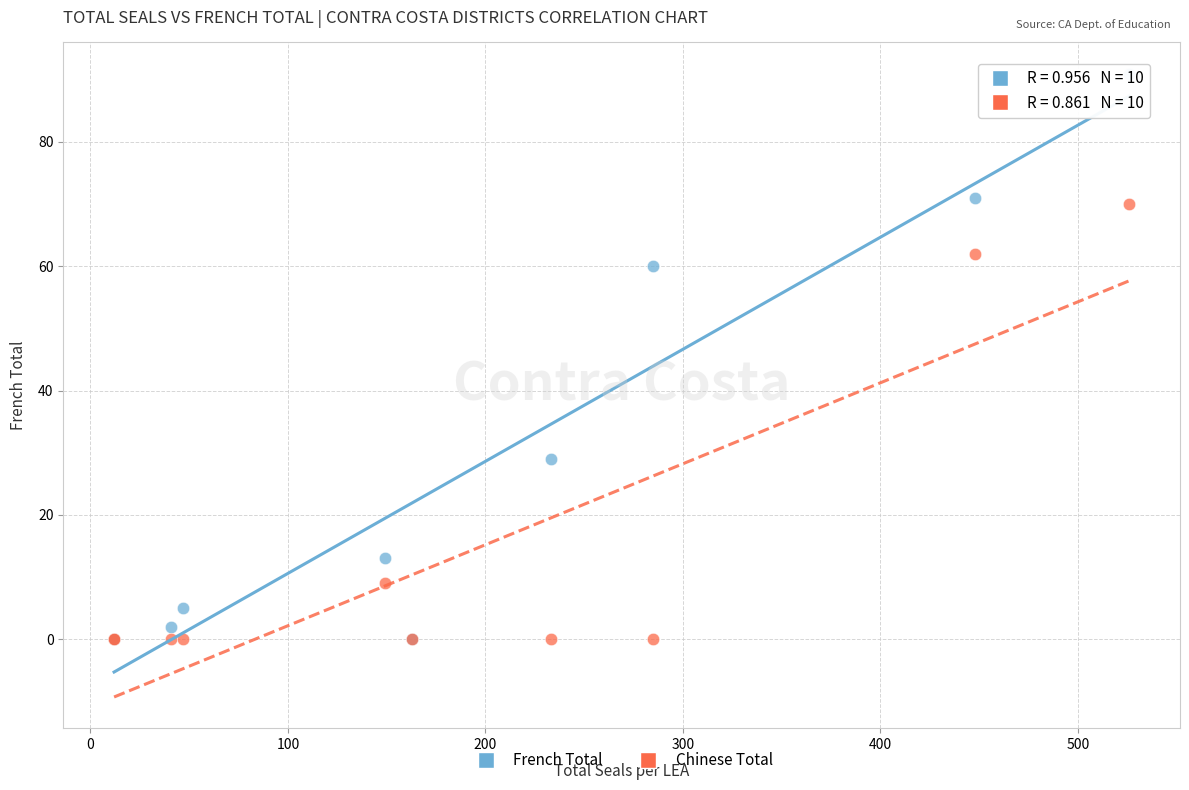

In the Chinese Total series, what Y value is closest to 35?

9